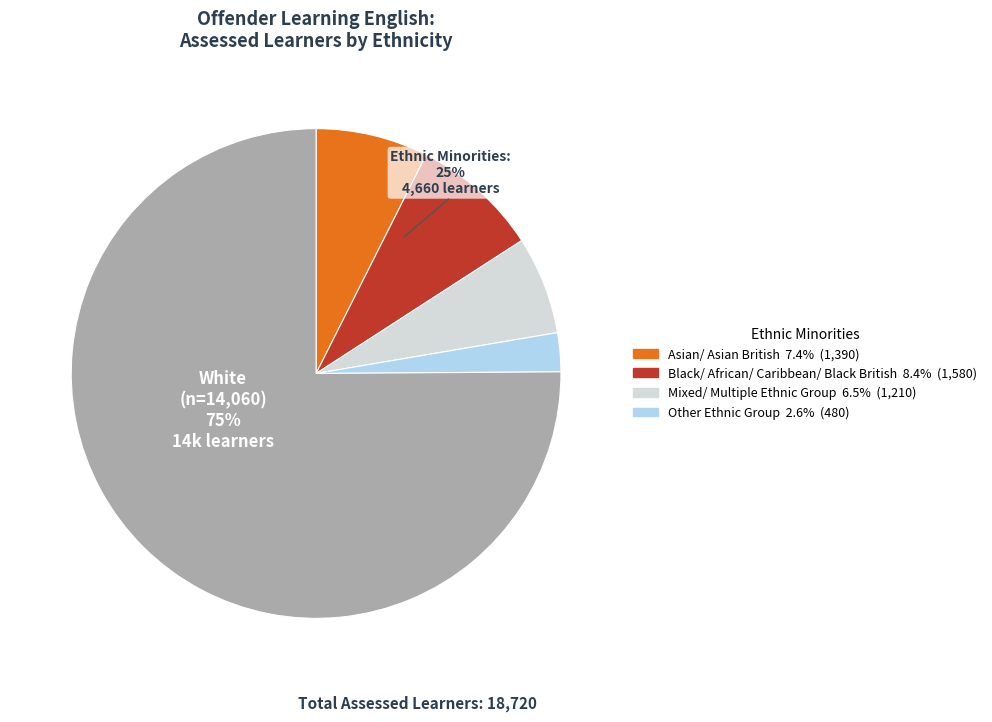

Which category has the smallest portion of the pie?

Other Ethnic Group